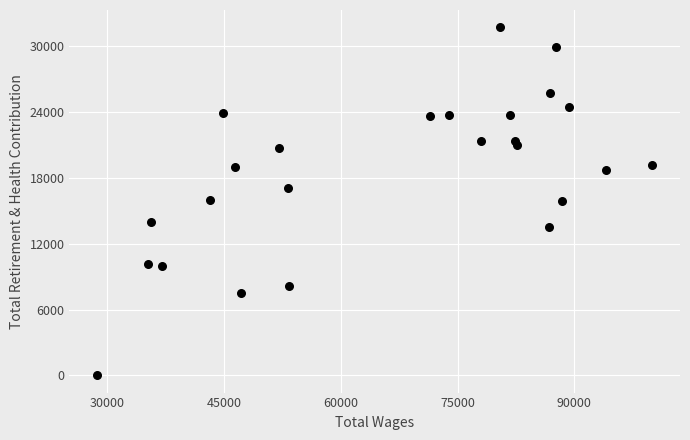

What is the range of X values (max minus min)?

71277